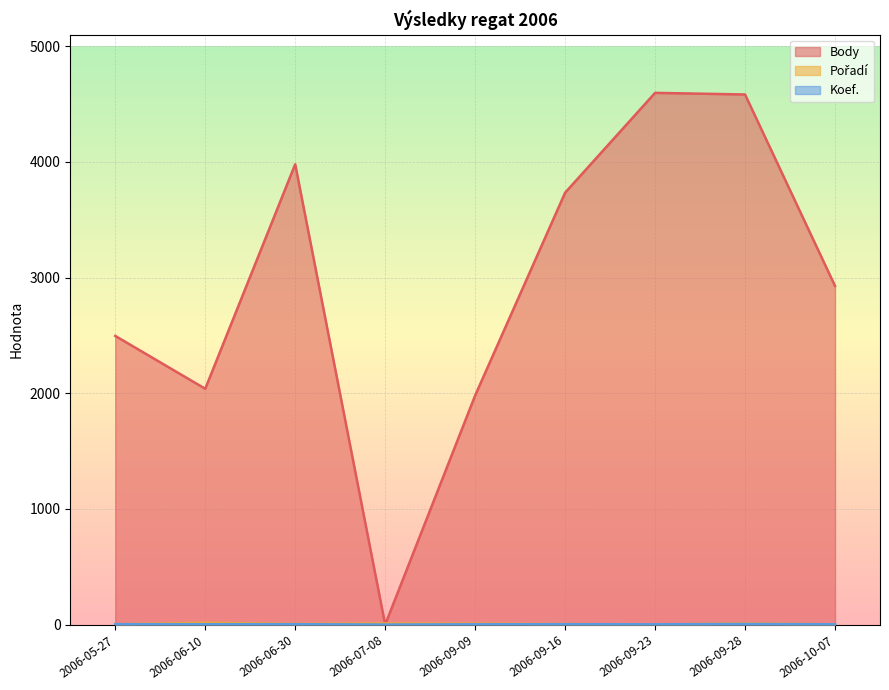

Where is Pořadí nearest to the value 8?

2006-09-09